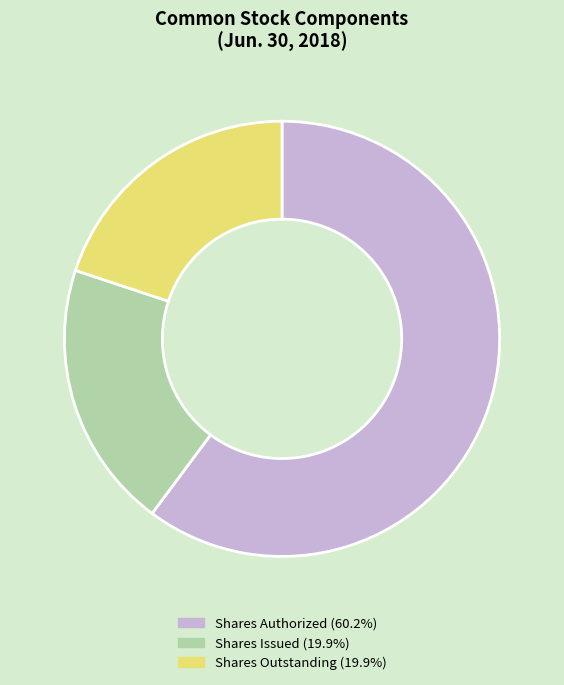

Is Shares Outstanding (19.9%) the majority of the pie?

No